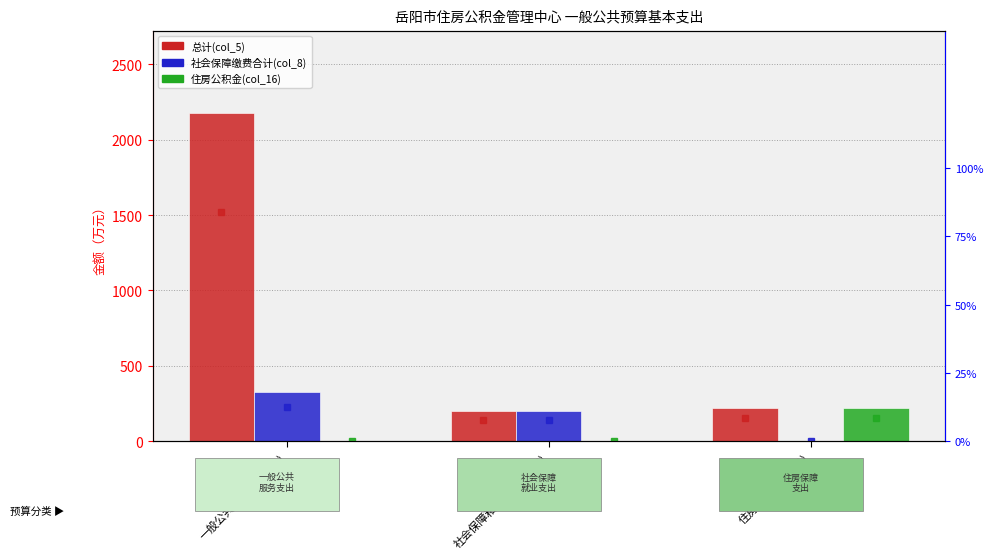

Which series has the largest range (max minus min)?

总计(col_5)